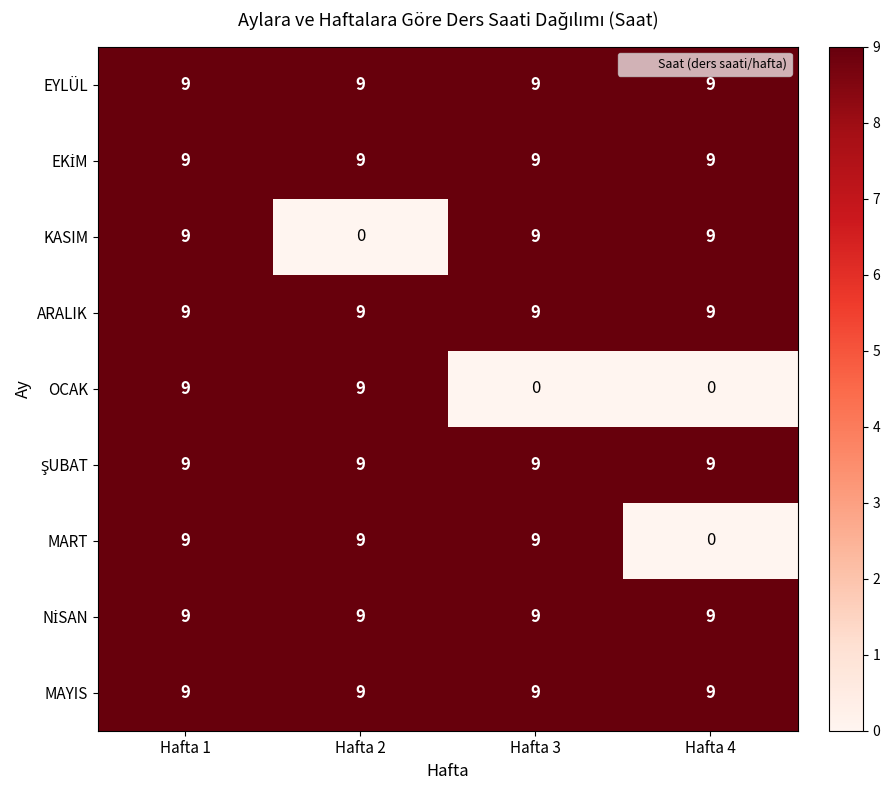

What is the highest value of the MAYIS series?

9